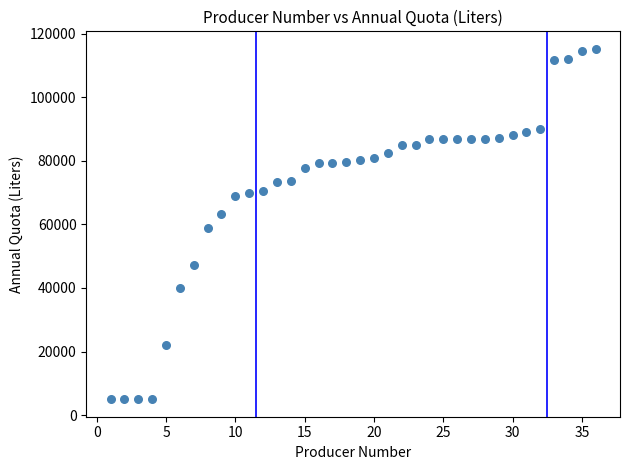

What is the range of Y values (max minus min)?

110213